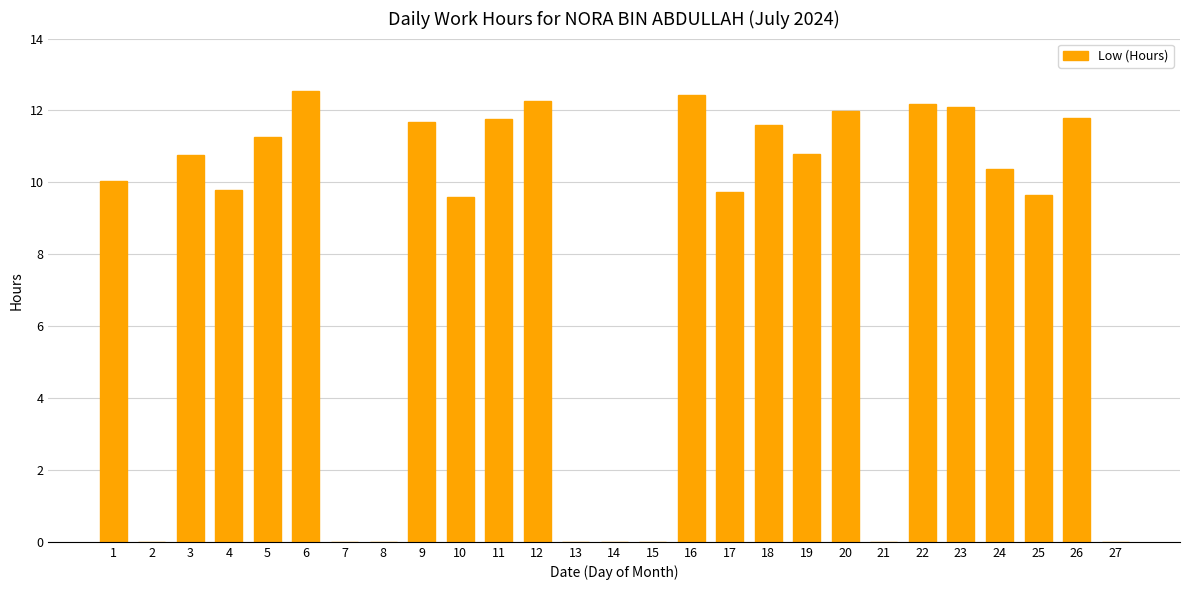

How many categories are shown in the chart?

27